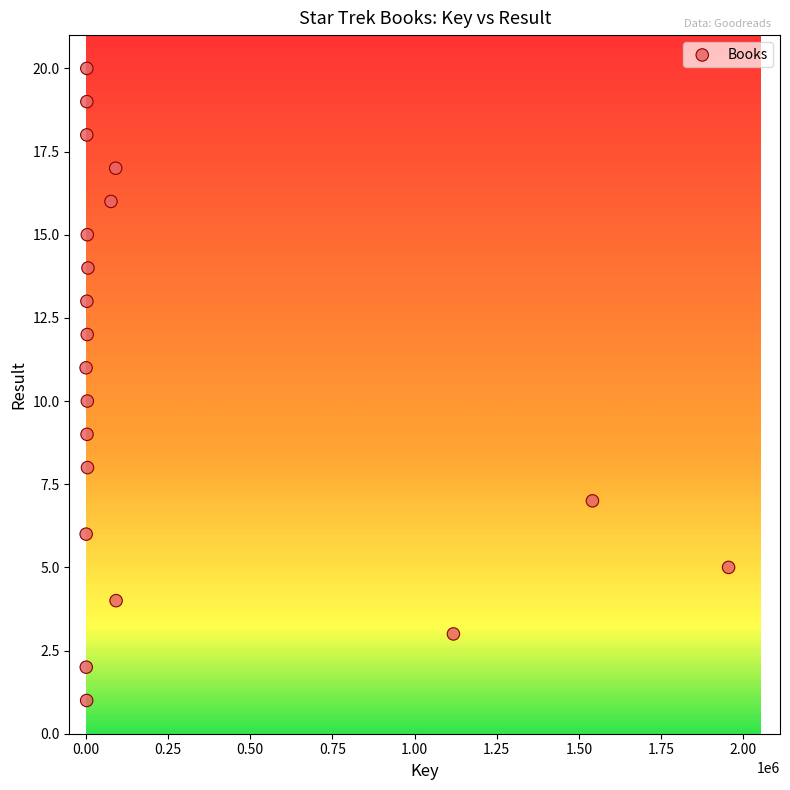

What is the range of Y values (max minus min)?

19